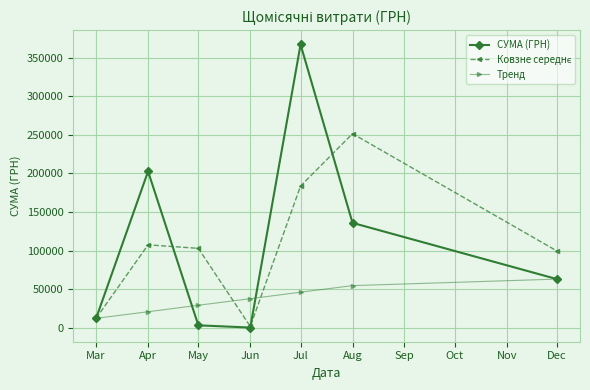

Which series has the largest range (max minus min)?

СУМА (ГРН)